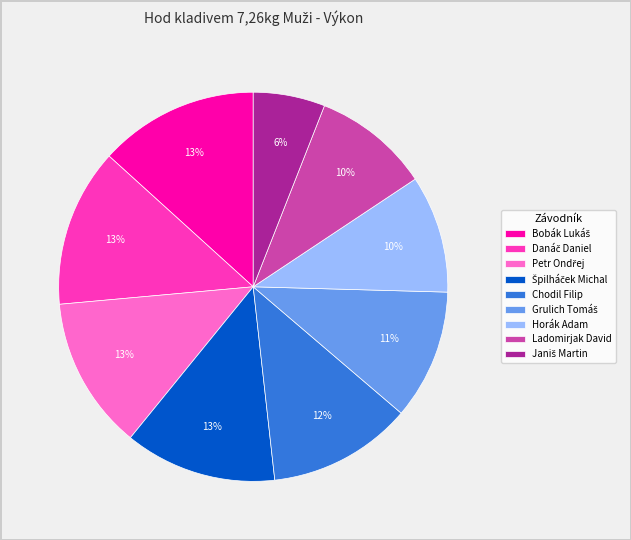

Combined, do Ladomirjak David and Chodil Filip account for over 50%?

No